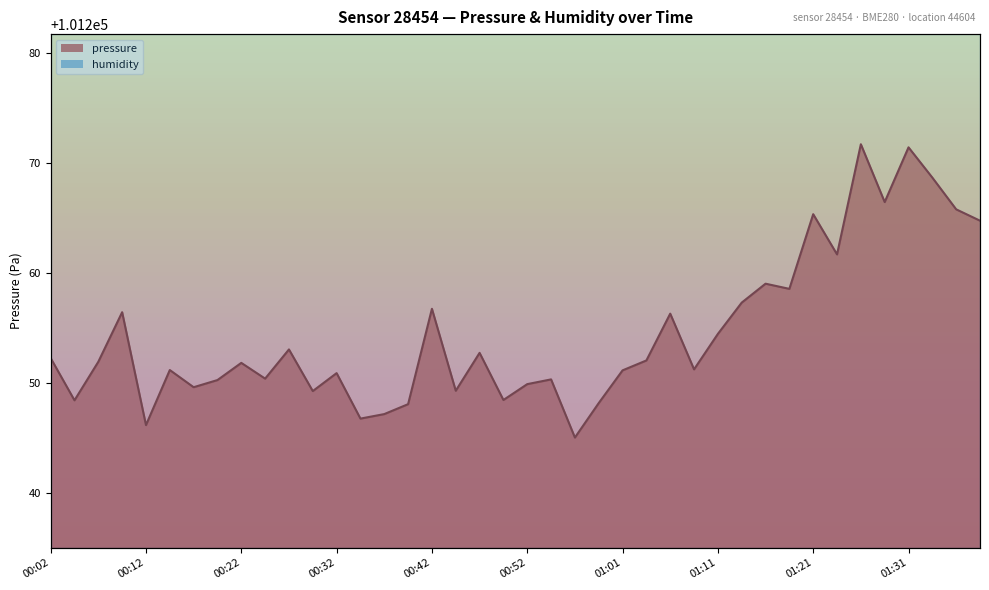

What is the sum of all values?

4050180.6